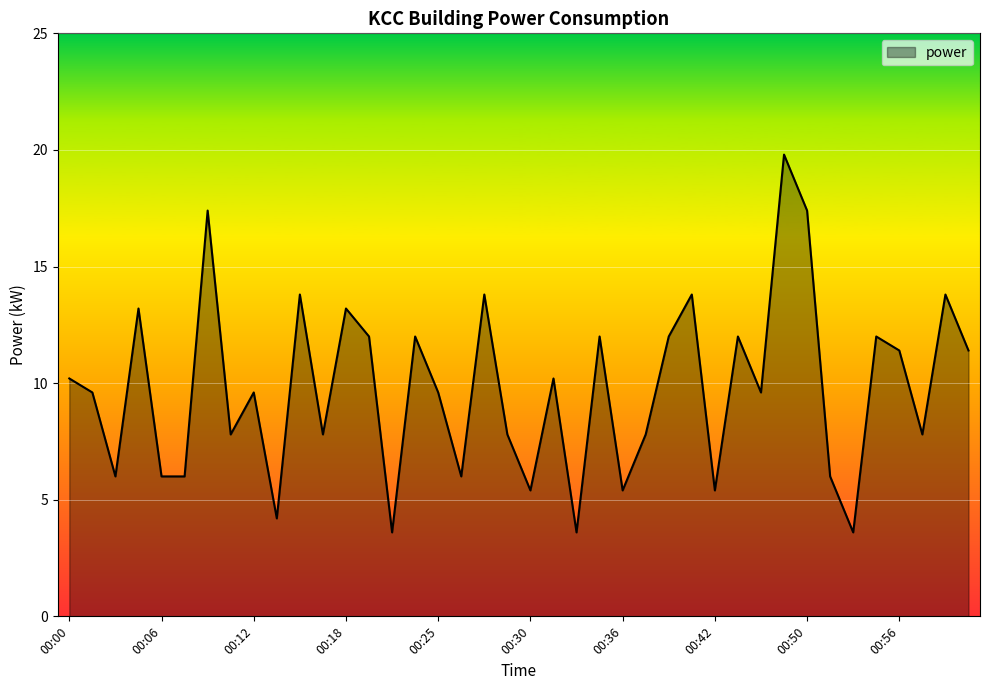

What is the difference between the maximum and minimum values?

16.2